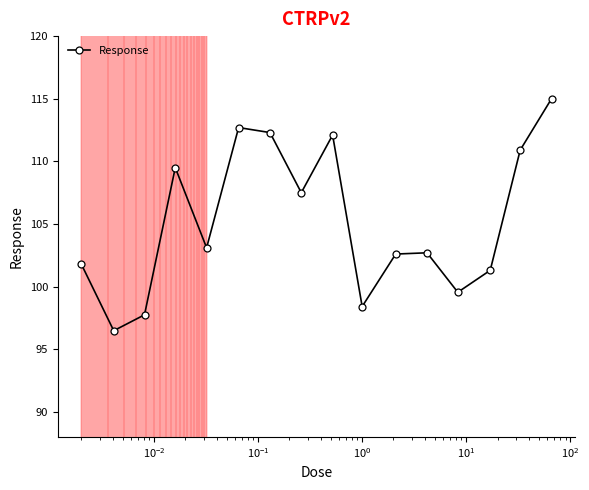

What is the value of the 3rd point from the left?

97.8